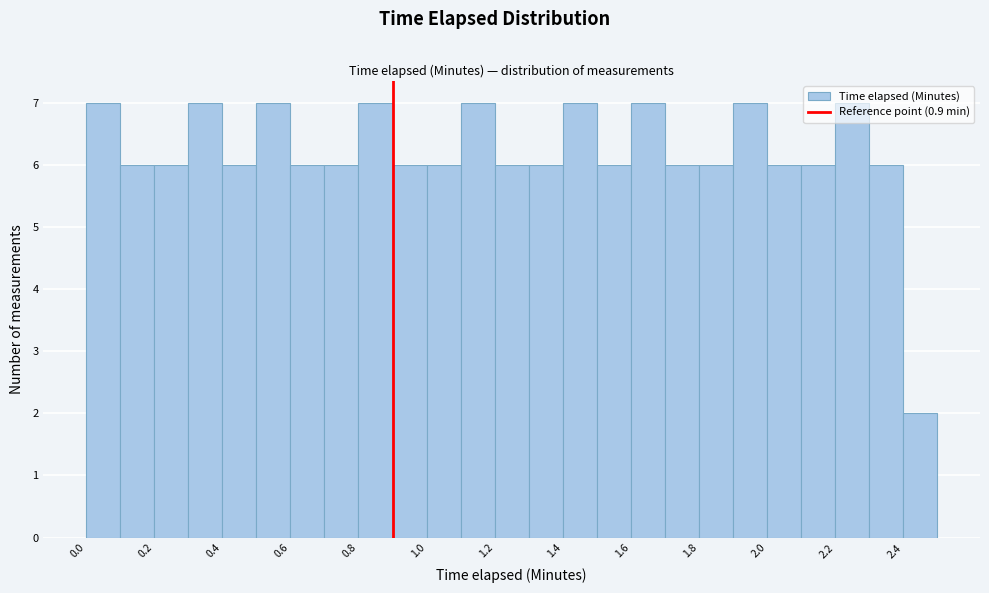

Reading left to right, transcribe this chart: for each bar, give the range it covers on the x-axis and its height. The values are not printed on the chart, so give them approximately, as read against the axis.

0.0 to 0.1: 7
0.1 to 0.2: 6
0.2 to 0.3: 6
0.3 to 0.4: 7
0.4 to 0.5: 6
0.5 to 0.6: 7
0.6 to 0.7: 6
0.7 to 0.8: 6
0.8 to 0.9: 7
0.9 to 1.0: 6
1.0 to 1.1: 6
1.1 to 1.2: 7
1.2 to 1.3: 6
1.3 to 1.4: 6
1.4 to 1.5: 7
1.5 to 1.6: 6
1.6 to 1.7: 7
1.7 to 1.8: 6
1.8 to 1.9: 6
1.9 to 2.0: 7
2.0 to 2.1: 6
2.1 to 2.2: 6
2.2 to 2.3: 7
2.3 to 2.4: 6
2.4 to 2.5: 2